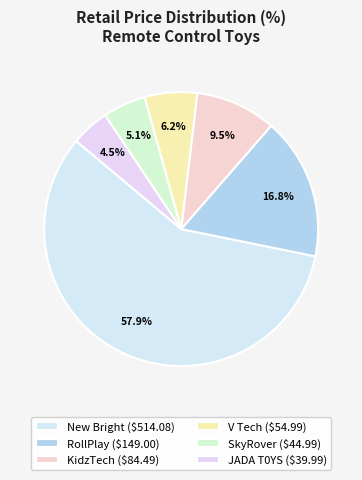

Combined, do New Bright and KidzTech account for over 50%?

Yes